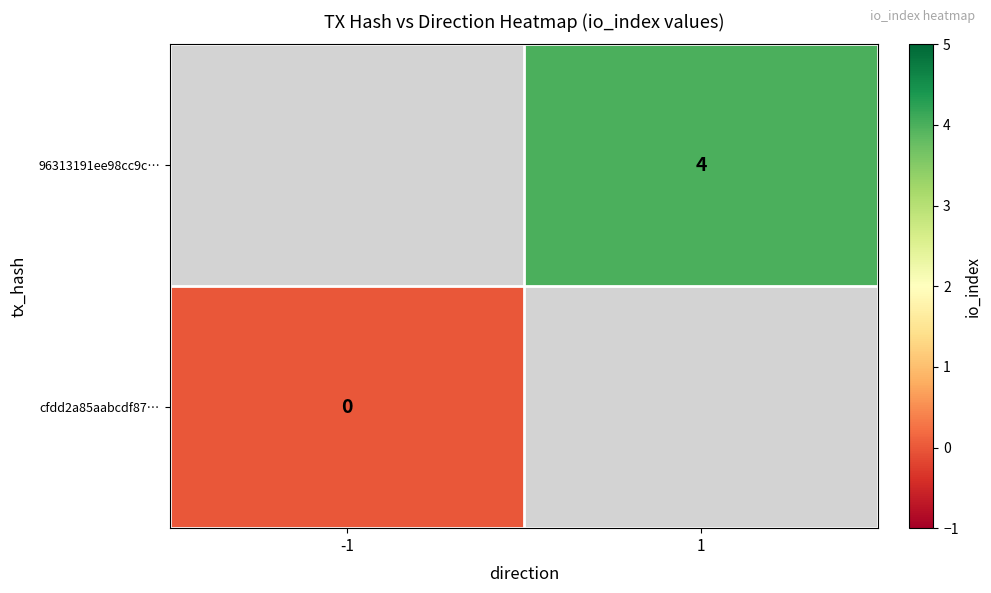

The value of 96313191ee98cc9c… at 1 is 2. True or false?

False